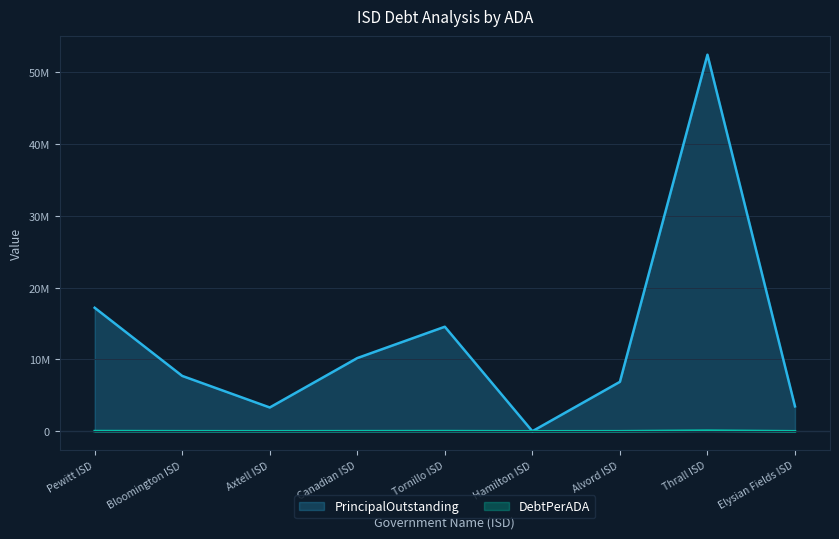

At how many categories does at least one series exceed 50913901?

1